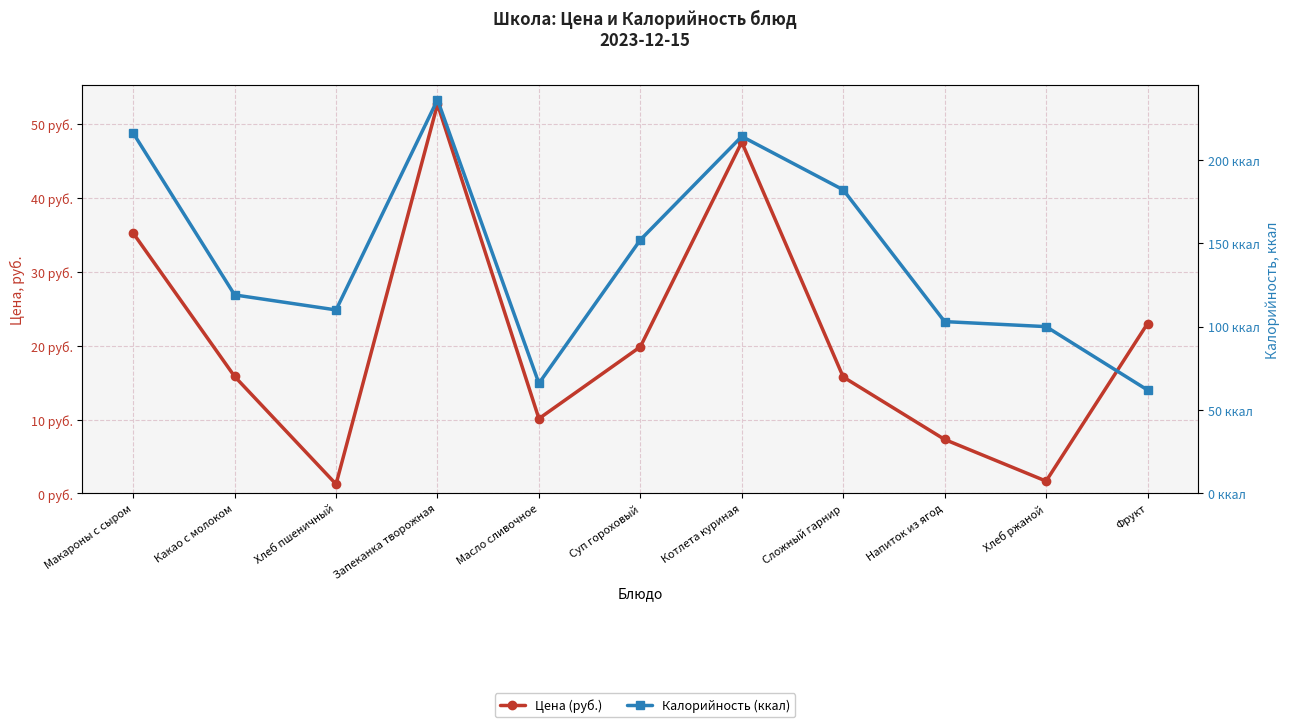

Which series has the largest total across all categories?

Калорийность (ккал)